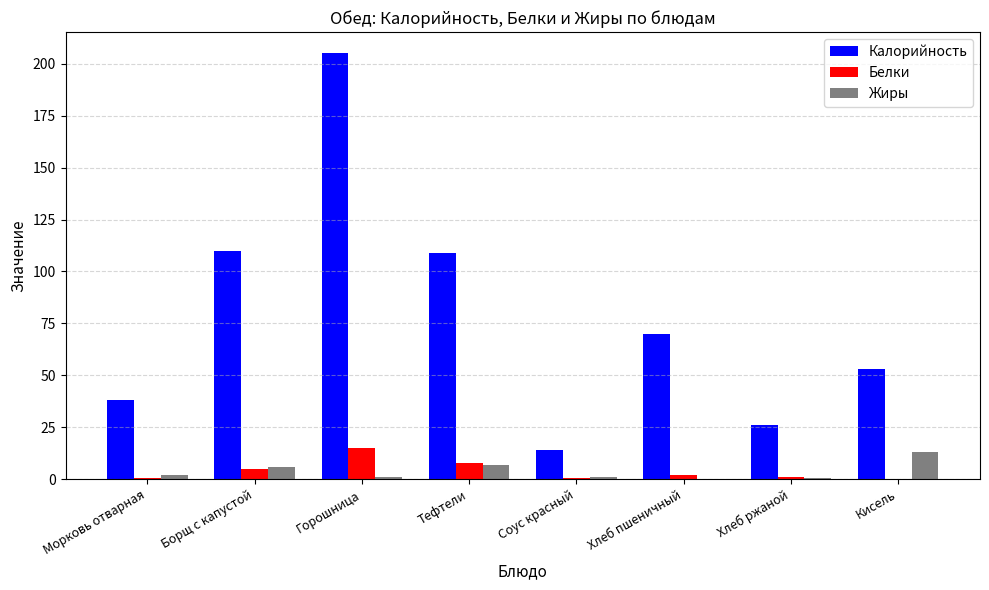

The Калорийность series shows 90.3 at Горошница. True or false?

False